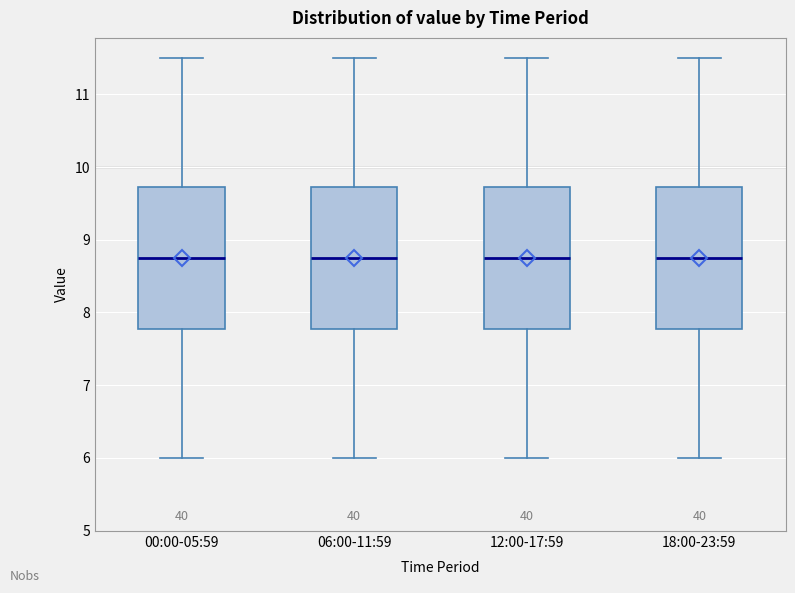

Where is the lower edge of the box for 12:00-17:59 on the y-axis? The values are not printed on the chart, so give them approximately, as read against the axis.

7.8